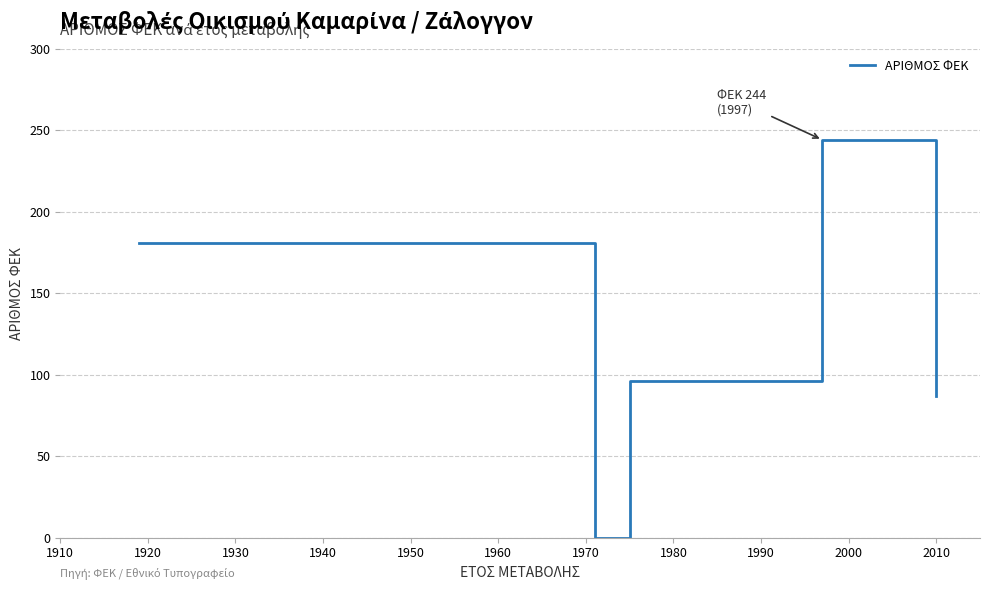

How many interior local peaks (higher than both neighbors) does the data have?

1